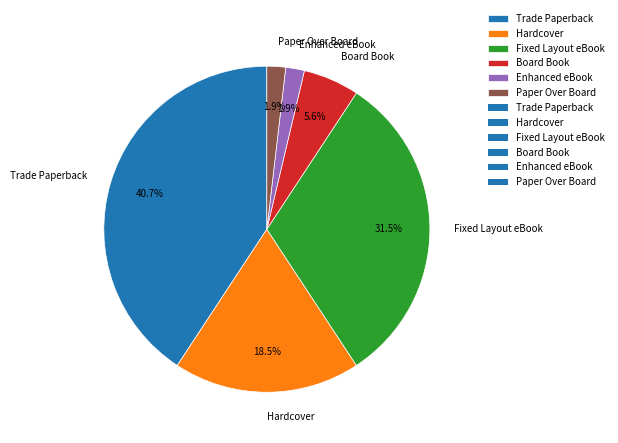

How much of the chart is everything except Fixed Layout eBook?

68.5%